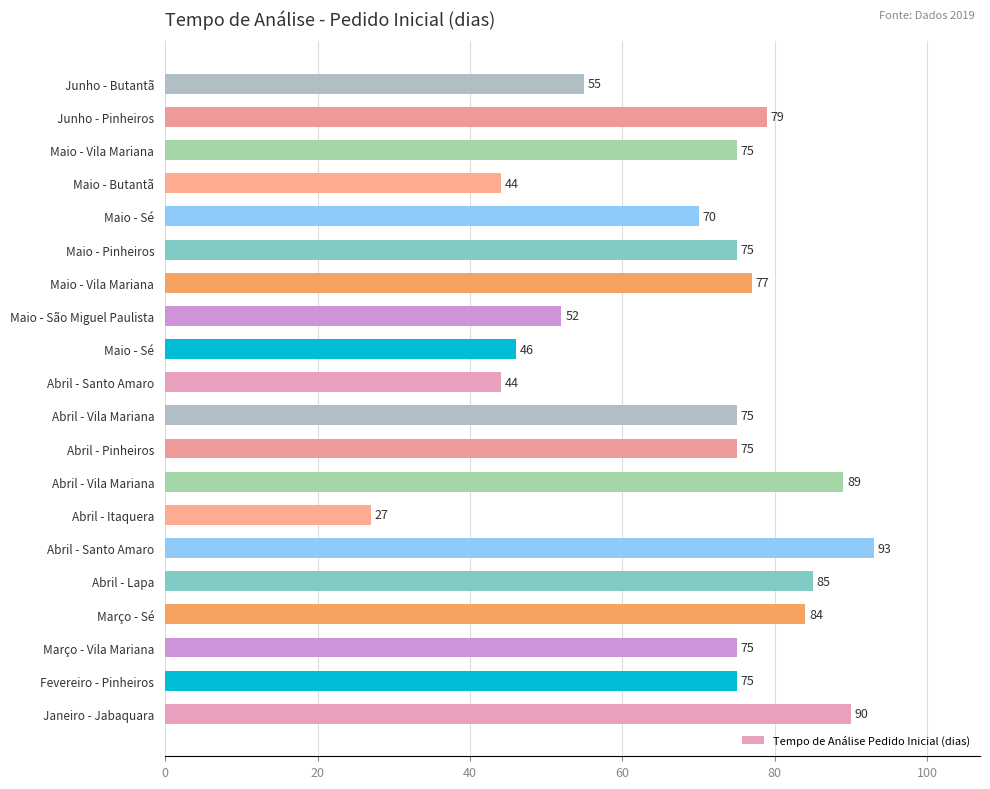

At which label is the value closest to 60?

Junho - Butantã